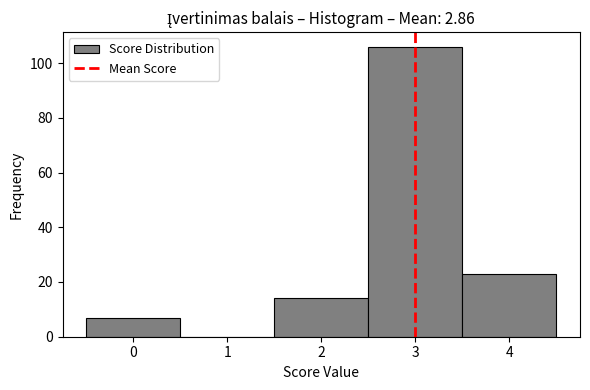

What is the height of the bar covering 3.5 to 4.5 on the x-axis? The values are not printed on the chart, so give them approximately, as read against the axis.

24